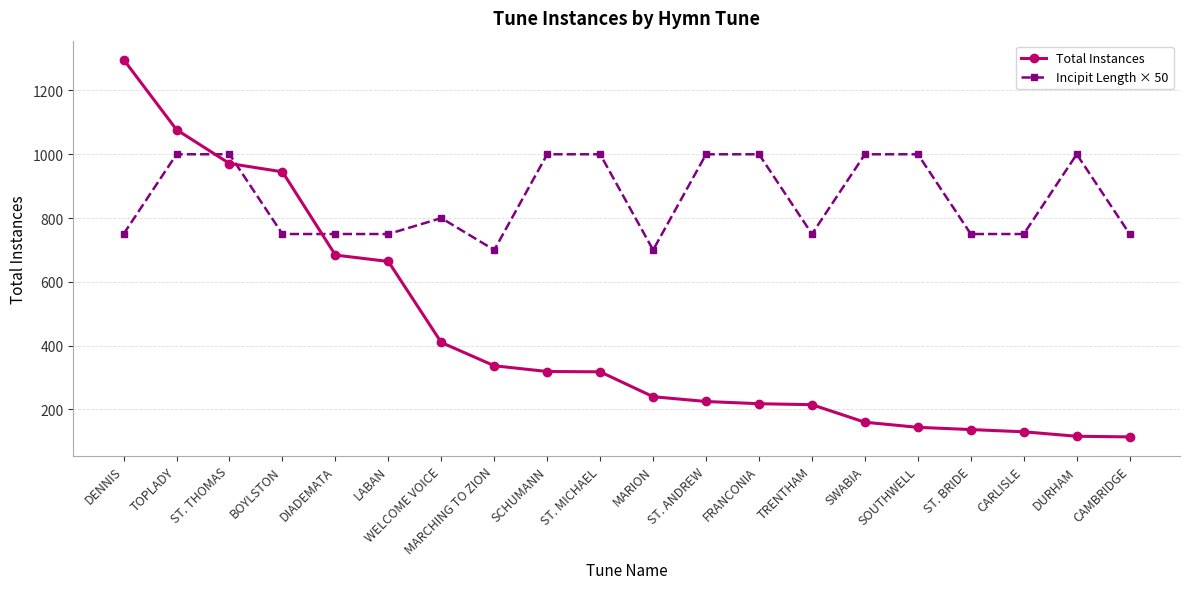

What is the difference between the second highest and minimum values in the Total Instances series?

963